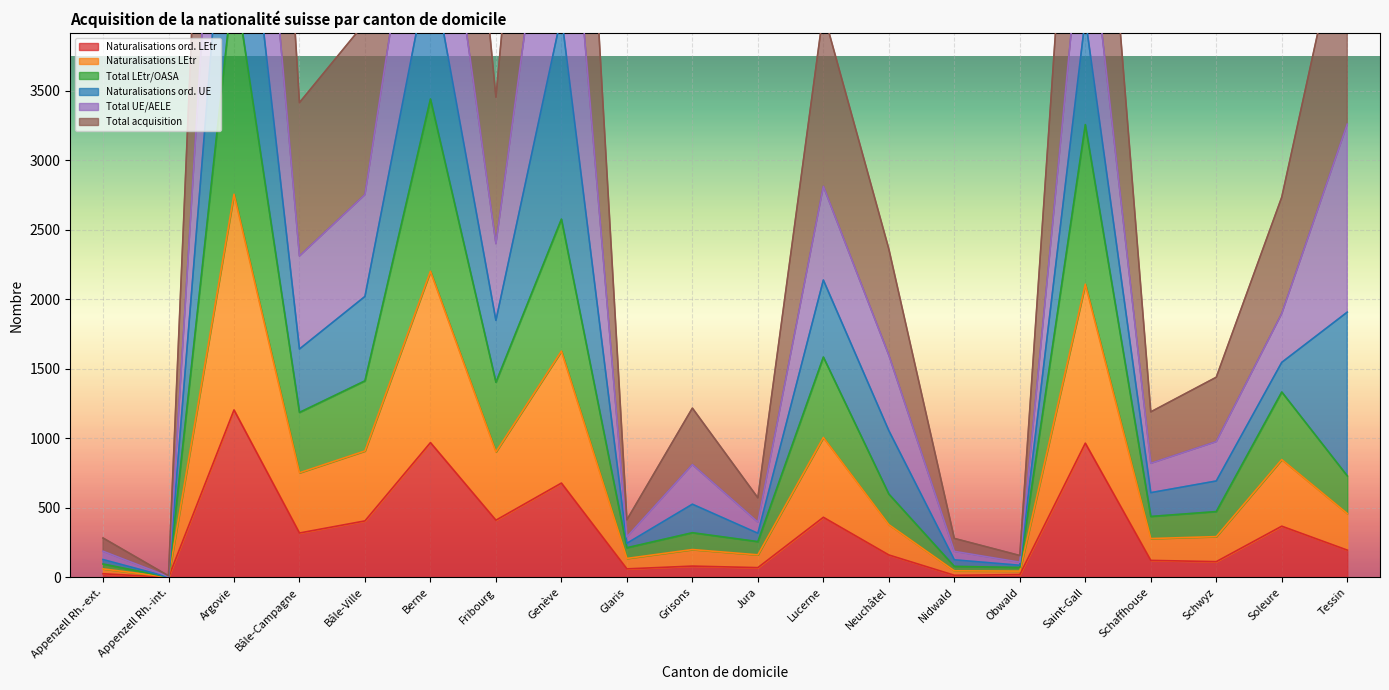

What is the sum of the Naturalisations ord. LEtr values at Neuchâtel and Appenzell Rh.-ext.?

187